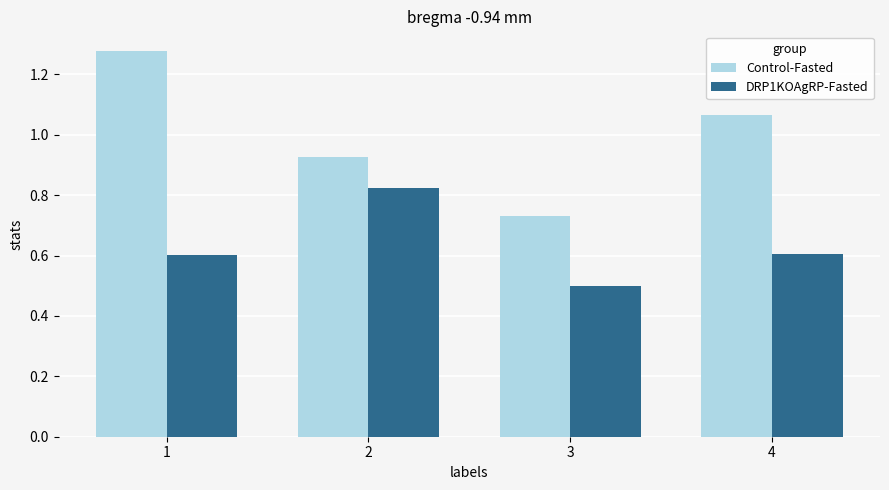

What is the difference between the Control-Fasted values at 3 and 2?

0.2